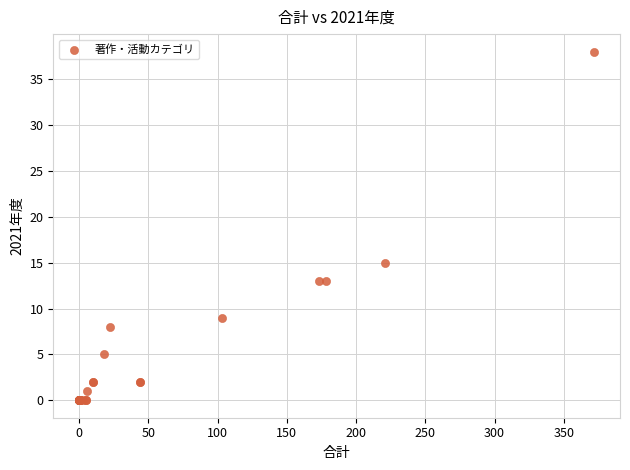

What Y value in the scatter plot is closest to 19?

15